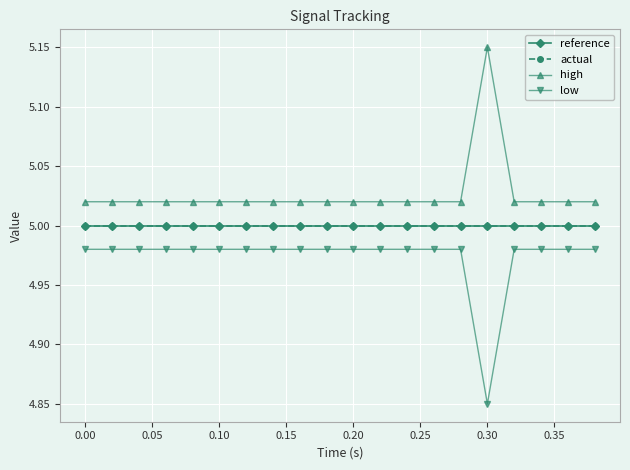

Reading left to right, what are all the values shown in this chart?

reference: 5.0	5.0	5.0	5.0	5.0	5.0	5.0	5.0	5.0	5.0	5.0	5.0	5.0	5.0	5.0	5.0	5.0	5.0	5.0	5.0
actual: 5.0	5.0	5.0	5.0	5.0	5.0	5.0	5.0	5.0	5.0	5.0	5.0	5.0	5.0	5.0	5.0	5.0	5.0	5.0	5.0
high: 5.0	5.0	5.0	5.0	5.0	5.0	5.0	5.0	5.0	5.0	5.0	5.0	5.0	5.0	5.0	5.2	5.0	5.0	5.0	5.0
low: 5.0	5.0	5.0	5.0	5.0	5.0	5.0	5.0	5.0	5.0	5.0	5.0	5.0	5.0	5.0	4.8	5.0	5.0	5.0	5.0